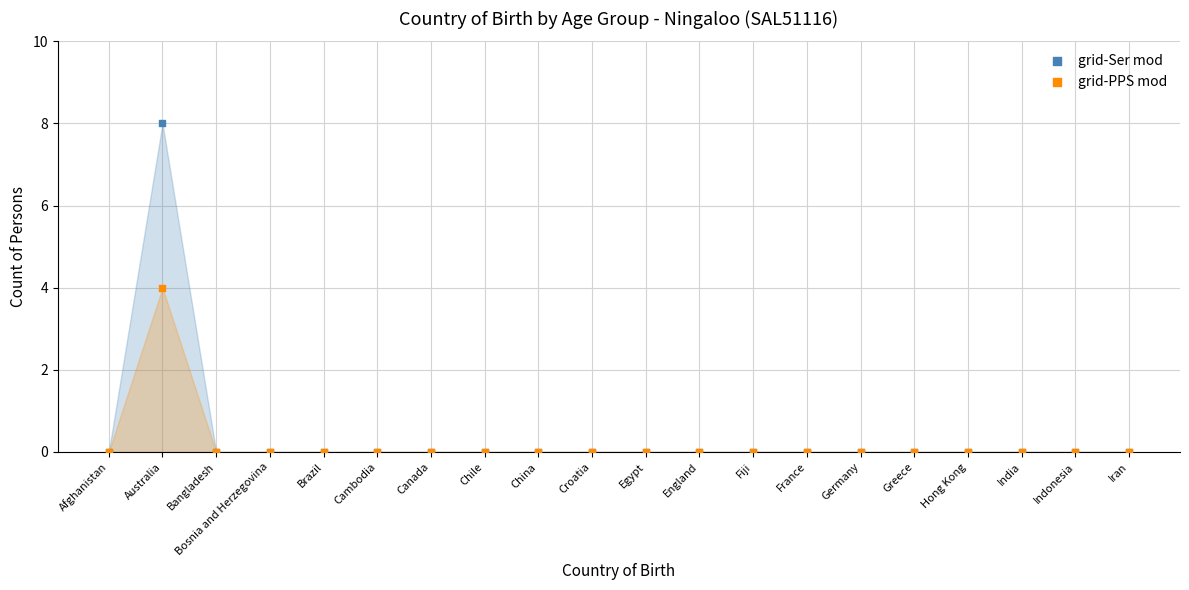

Which series reaches the minimum Y coordinate?

grid-Ser mod